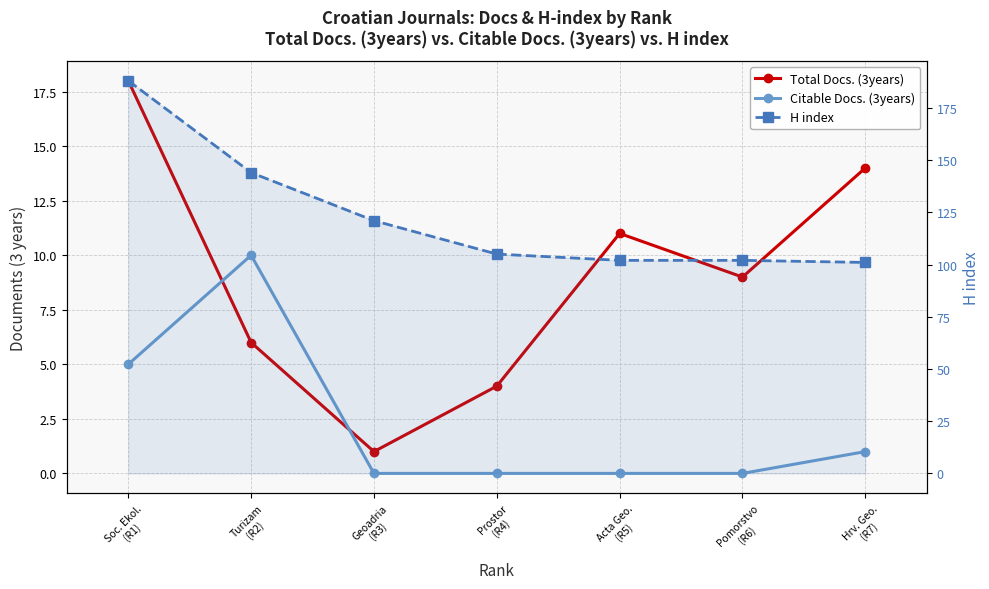

List the labels in order of H index value, smallest first.

Hrv. Geo.
(R7), Acta Geo.
(R5), Pomorstvo
(R6), Prostor
(R4), Geoadria
(R3), Turizam
(R2), Soc. Ekol.
(R1)